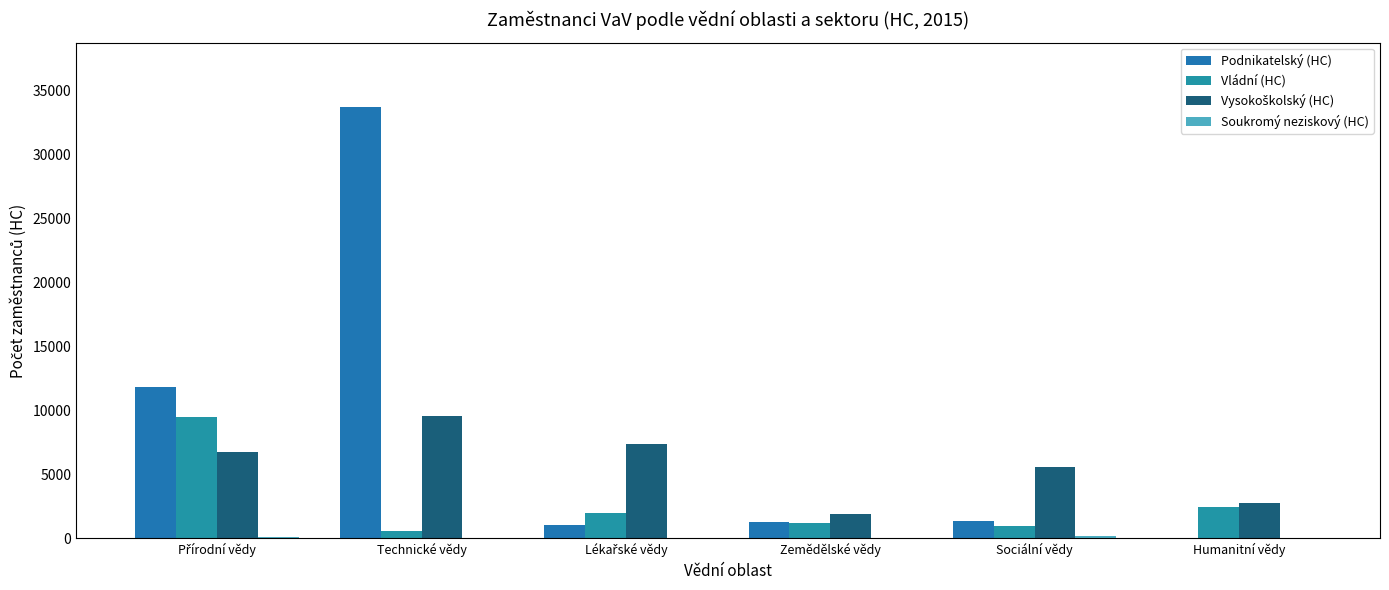

At which label does Podnikatelský (HC) first exceed 1347?

Přírodní vědy